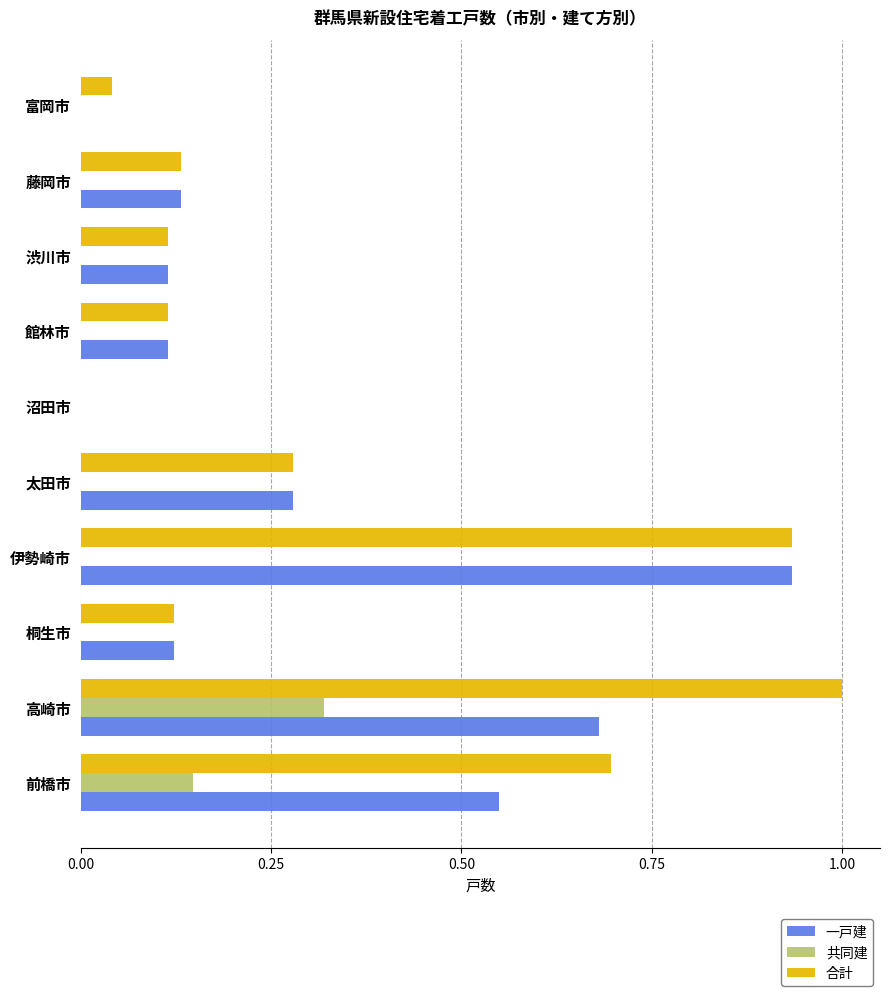

Which category has the highest value in the 一戸建 series?

伊勢崎市